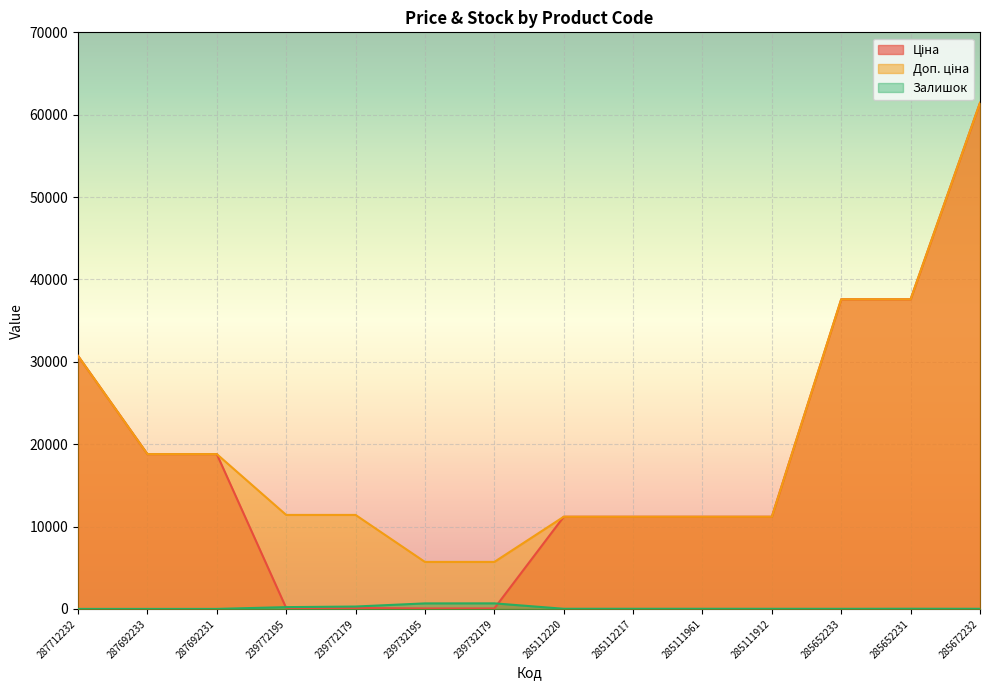

What is the difference between the maximum and minimum values in the Залишок series?

676.0